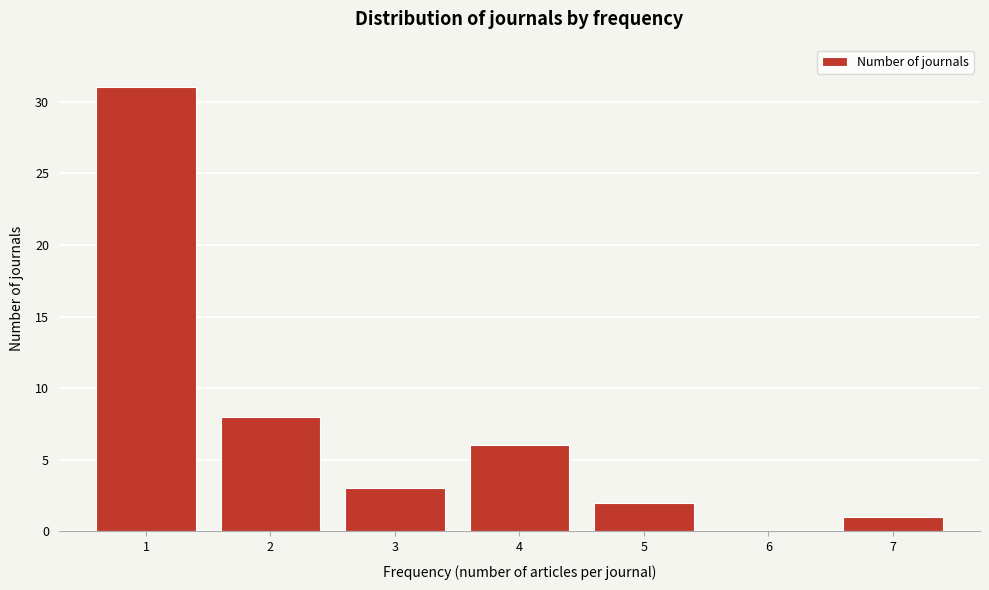

Reading right to left, transcribe all the data shown in this chart.

7=1	6=0	5=2	4=6	3=3	2=8	1=31